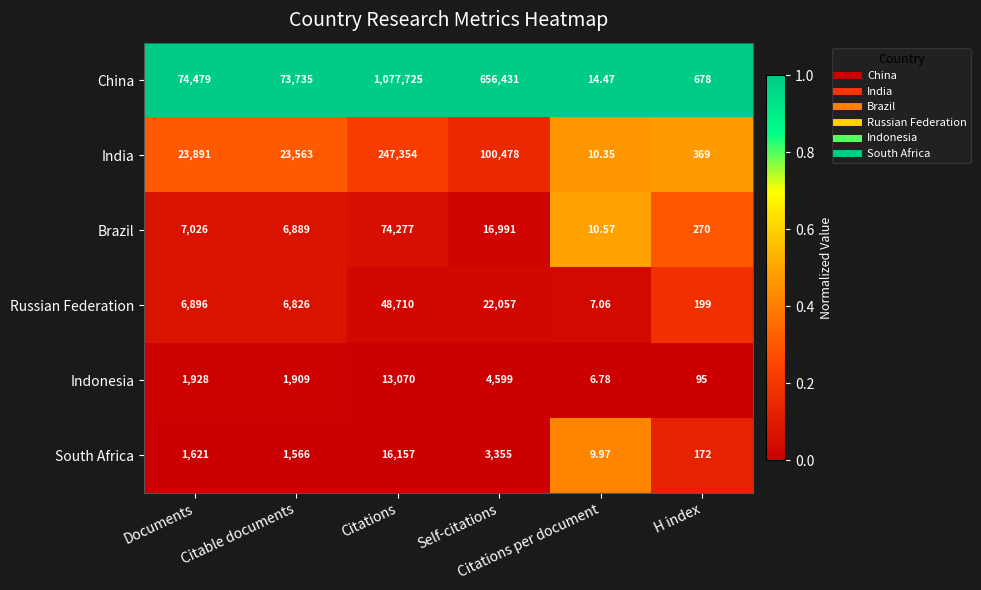

List the series in order of their peak value, lowest first.

Indonesia, South Africa, Russian Federation, Brazil, India, China